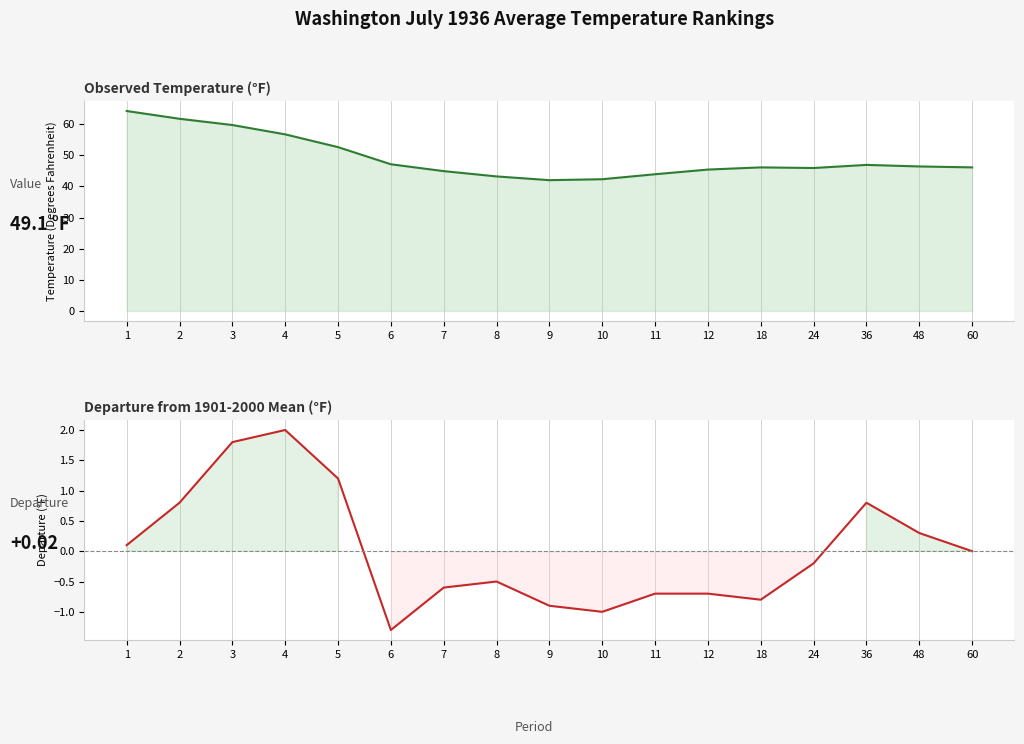

At which category is the sum across all series the highest?

1